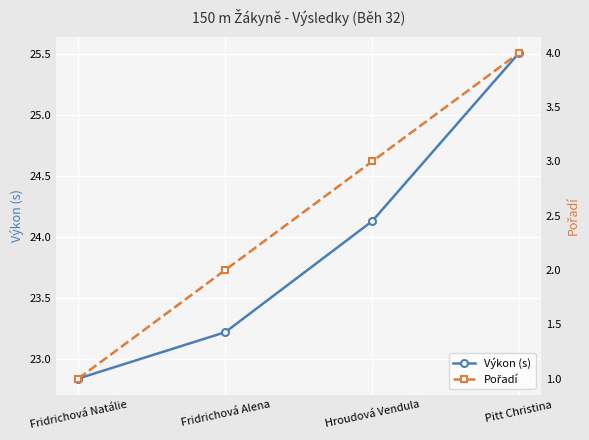

Between Fridrichová Alena and Hroudová Vendula, which series saw the biggest shift?

Pořadí